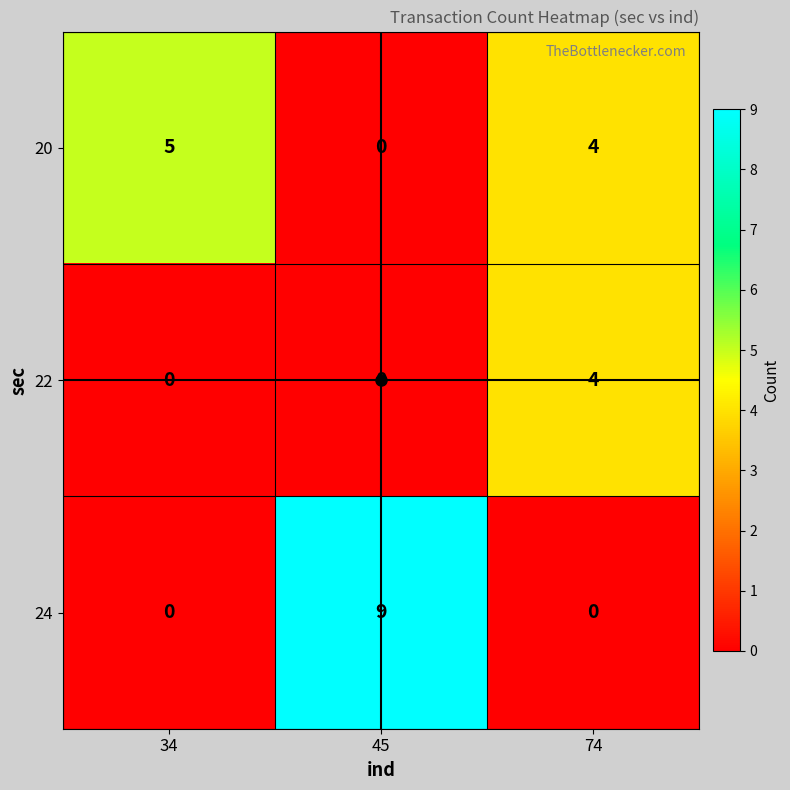

True or false: 20 has a value of 0 at 45.

True